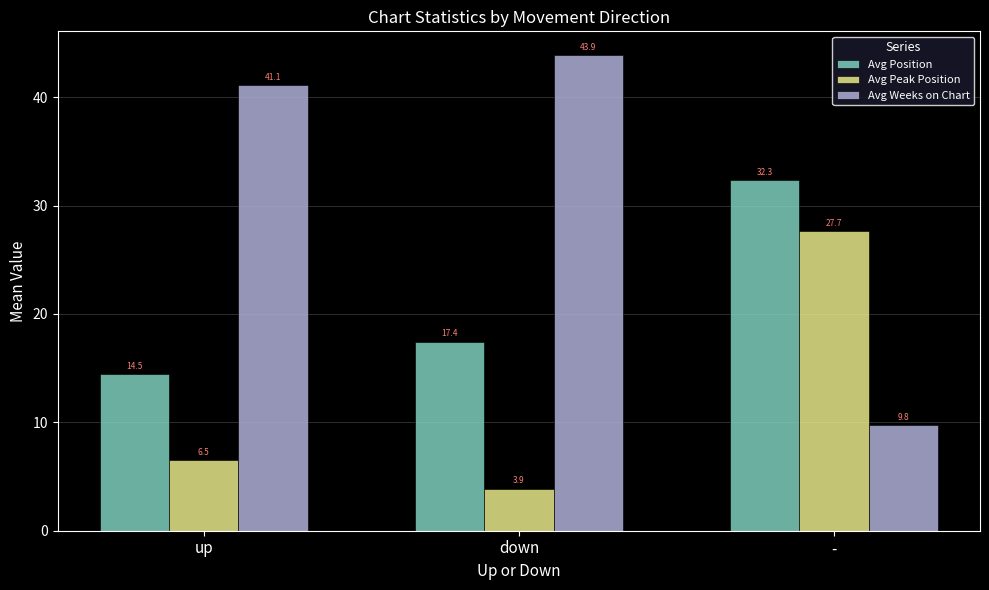

The Avg Position series shows 14.5 at up. True or false?

True